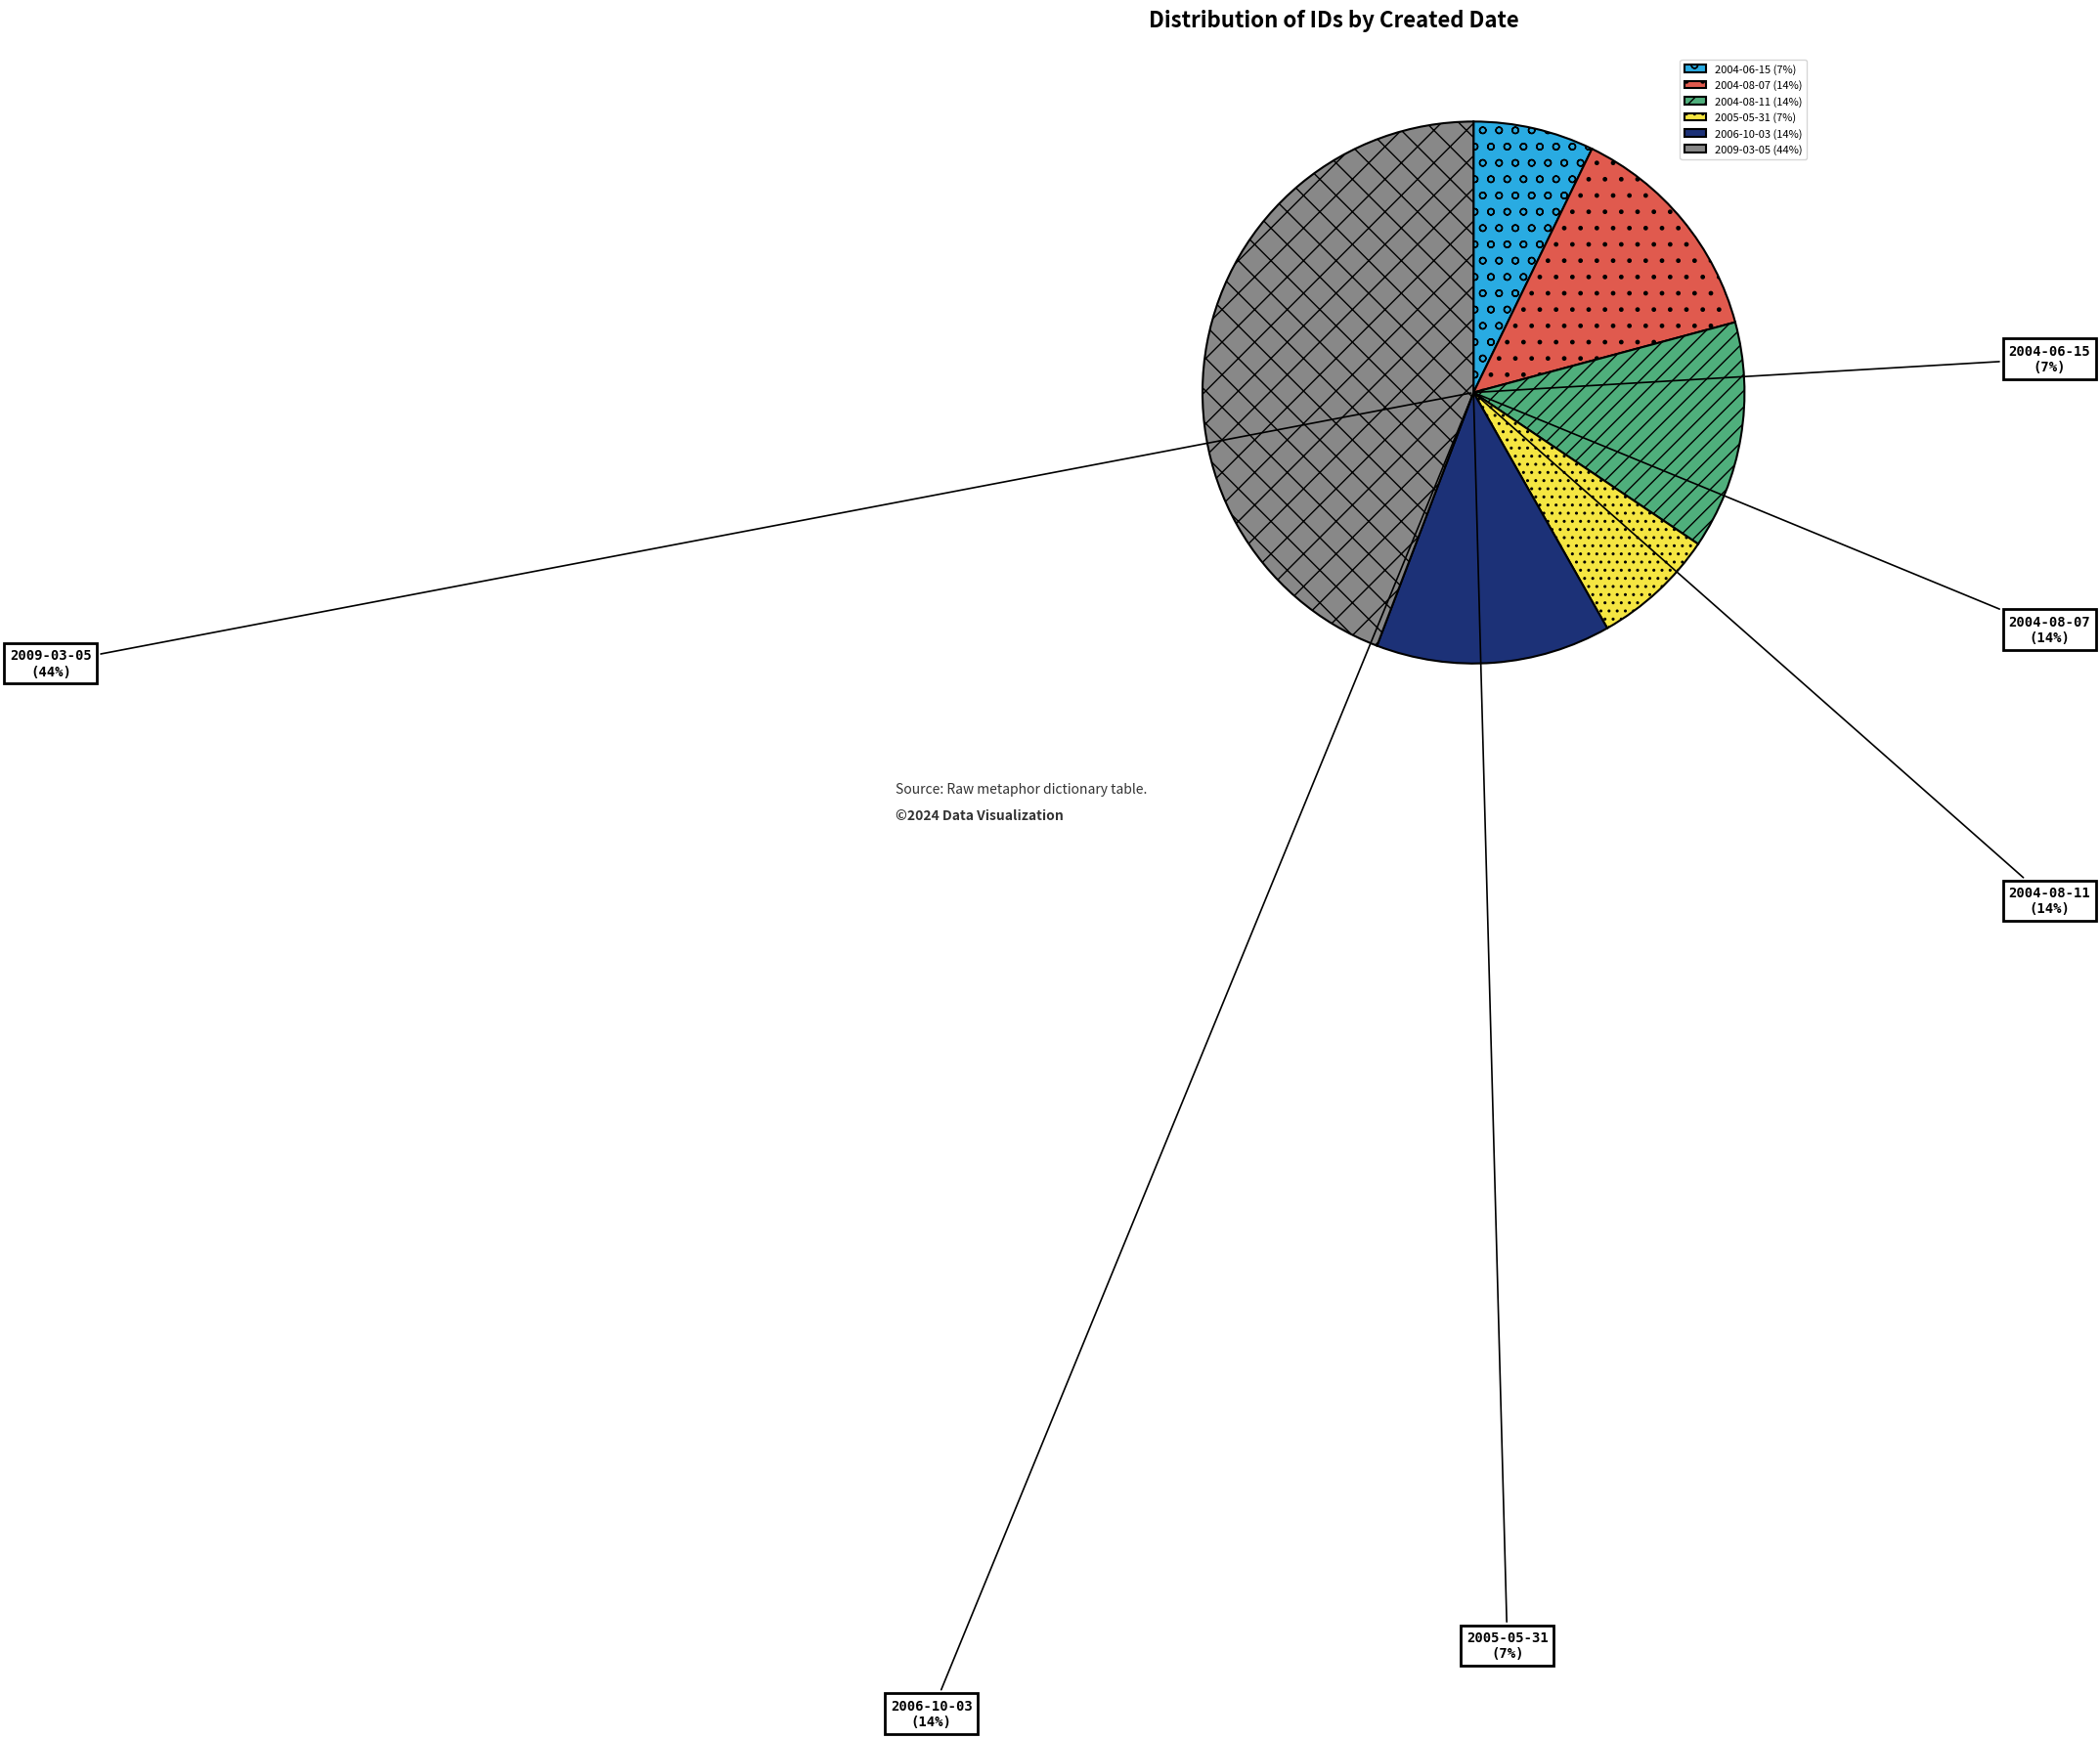

The 2009-03-05 slice represents 51% of the pie. True or false?

False